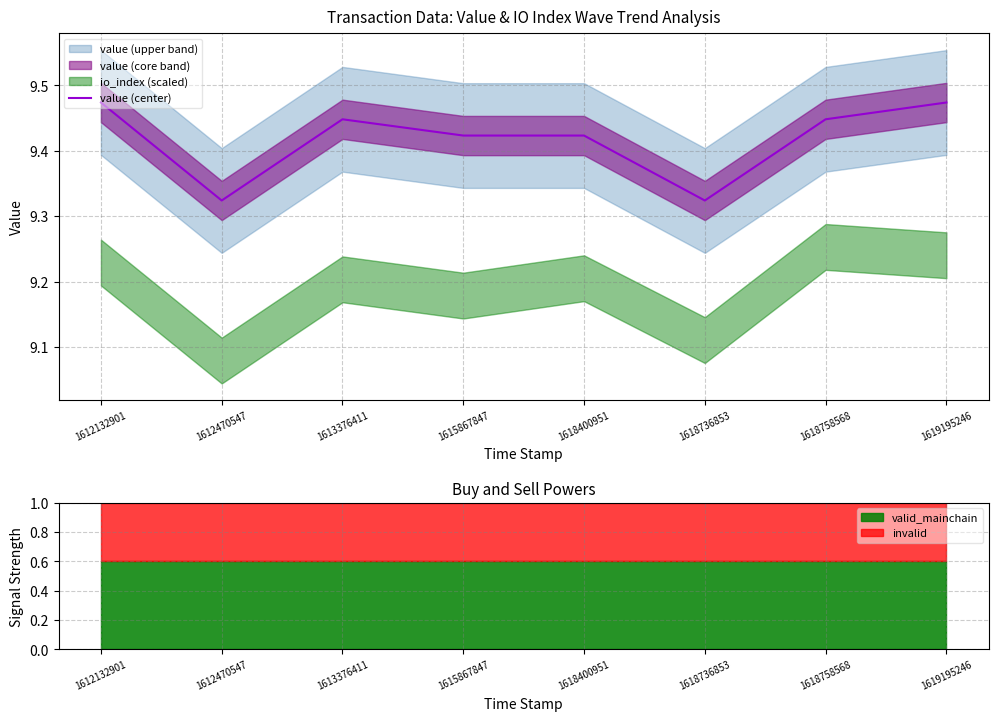

What is the difference between the second highest and minimum values?

0.1